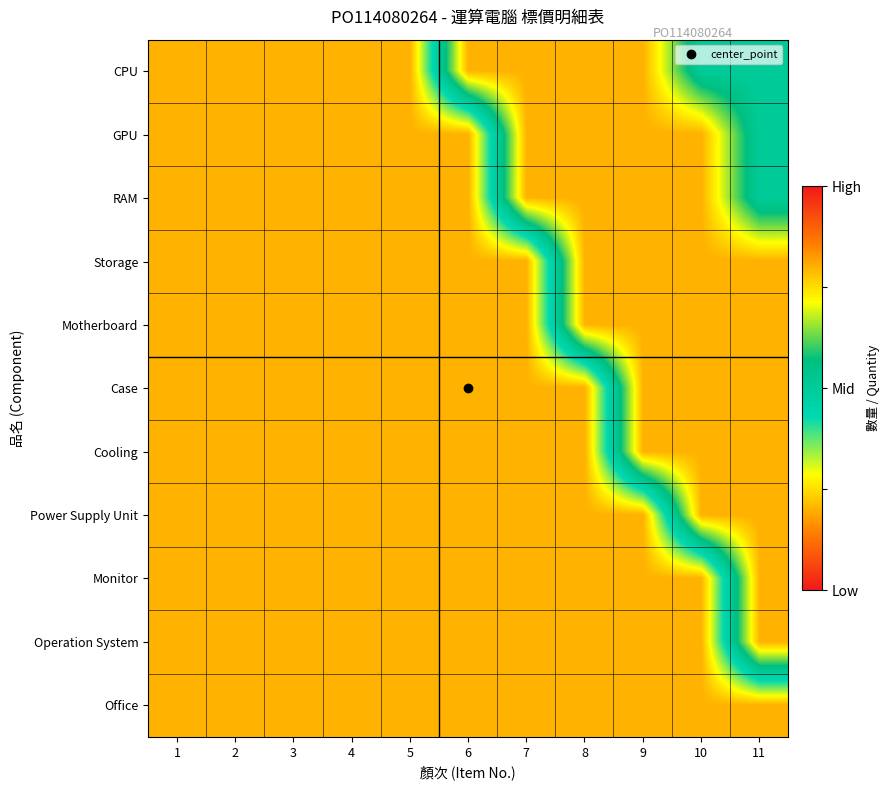

How many series are shown in this chart?

11